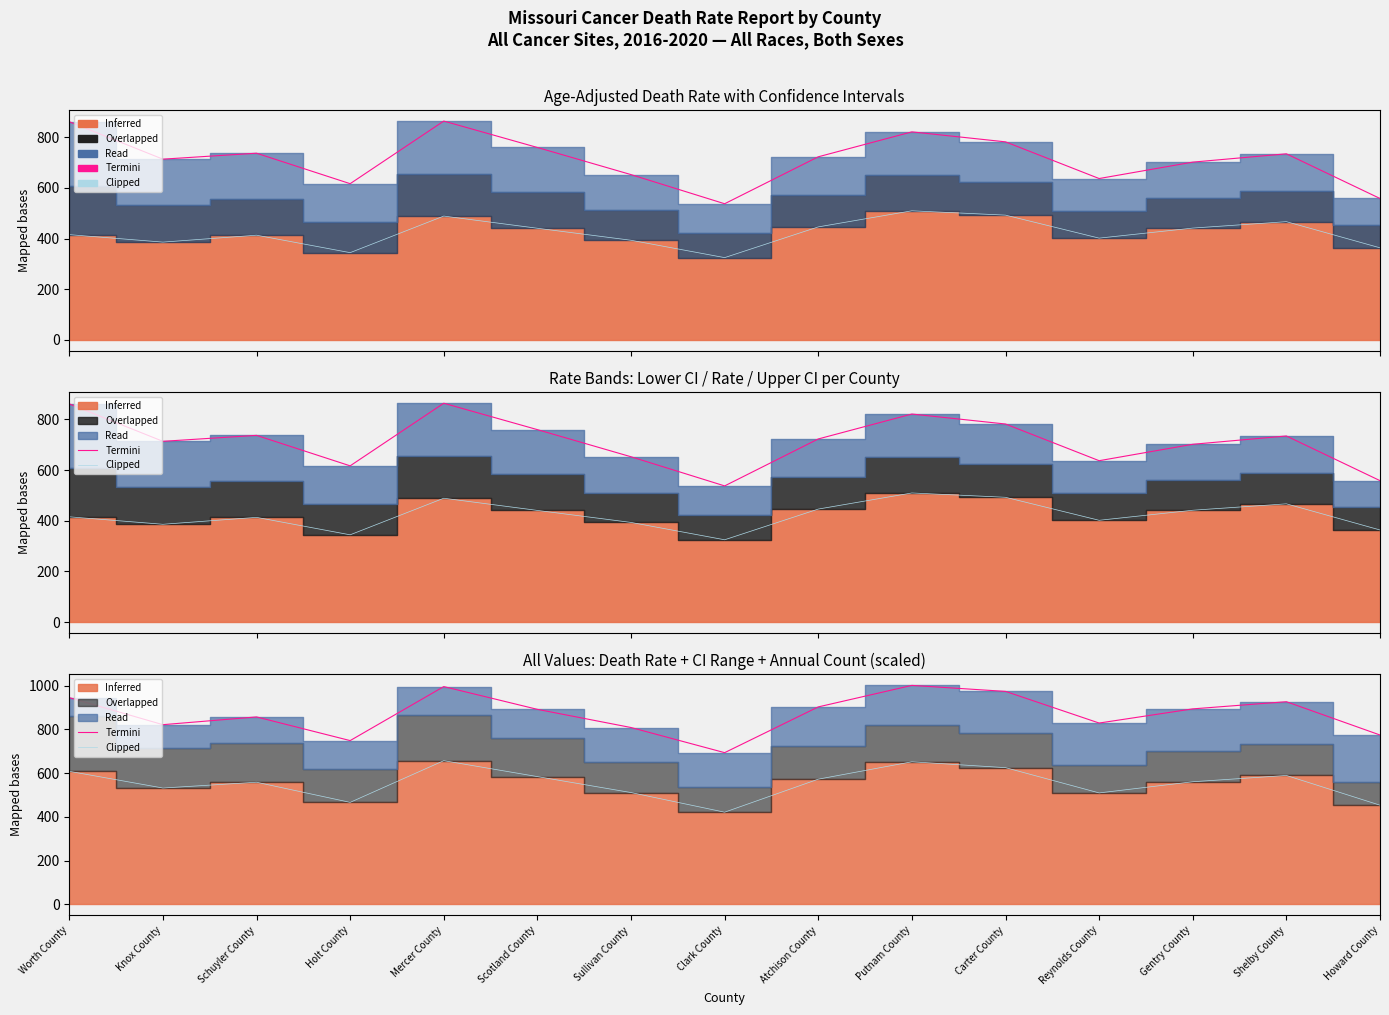

Between Knox County and Shelby County, which series saw the biggest shift?

Termini